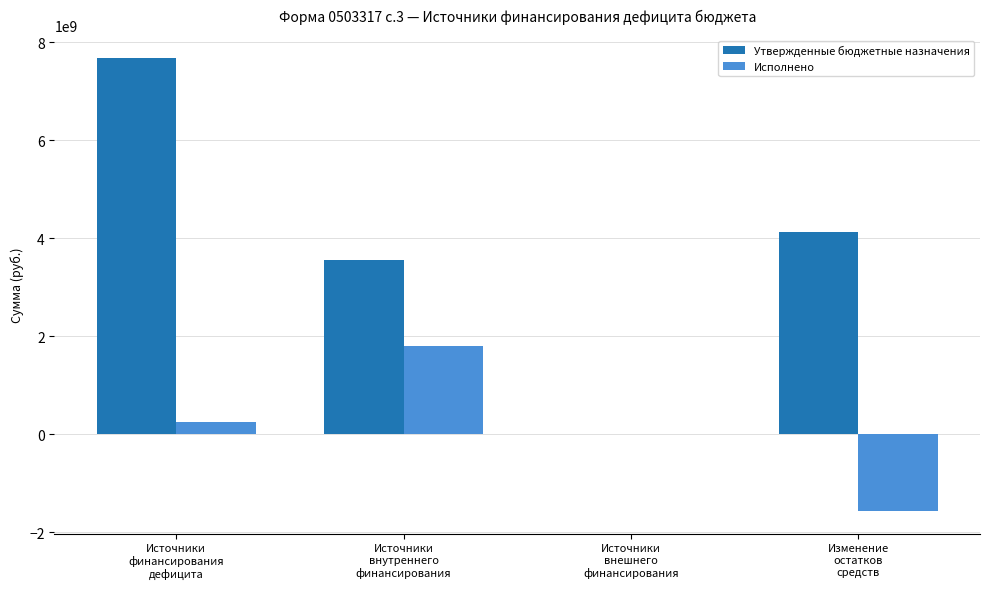

What is the approximate value of Исполнено at Источники
финансирования
дефицита?

239081202.0